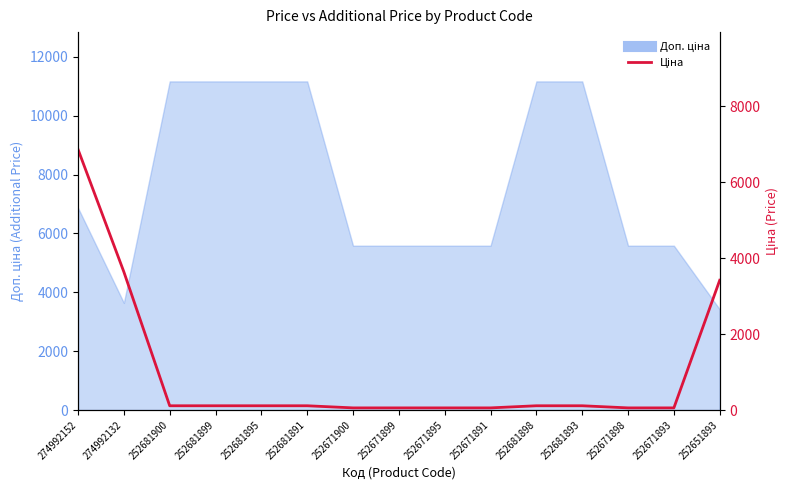

What is the value of the 6th point from the left?

111.7